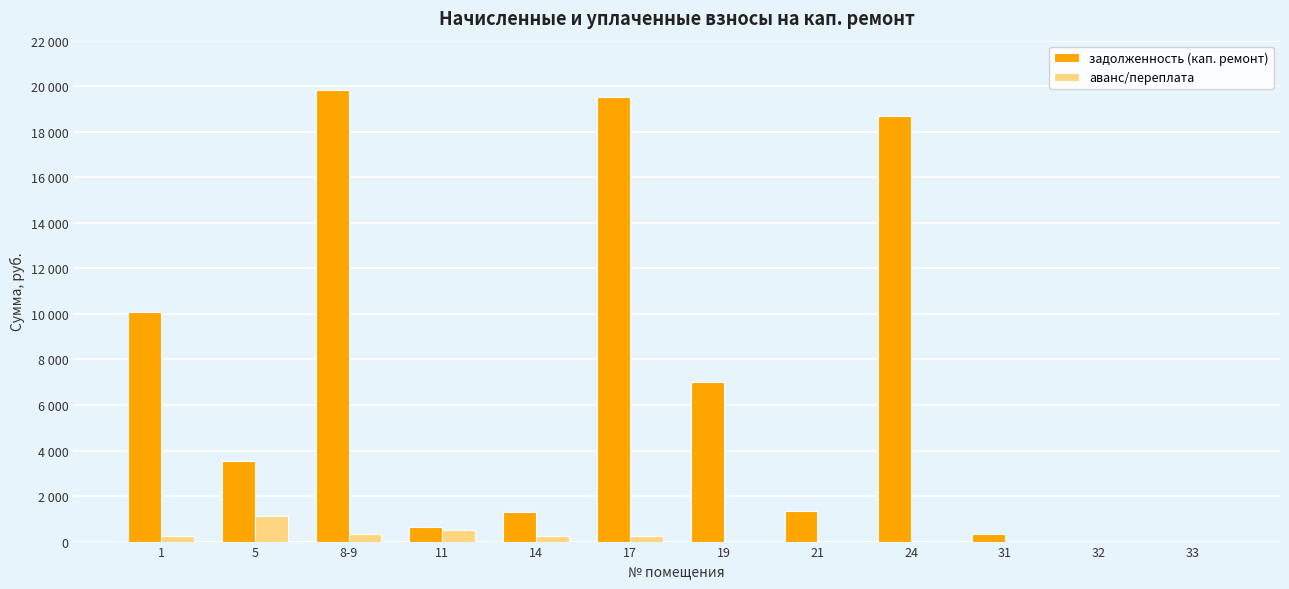

Are the bars grouped side by side (vs. stacked)?

Yes